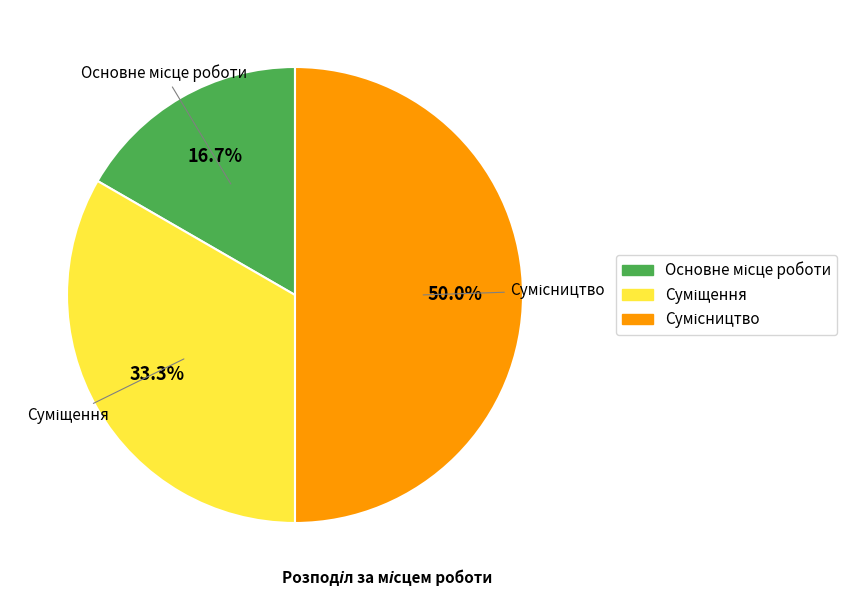

Which slice is the smallest?

Основне місце роботи